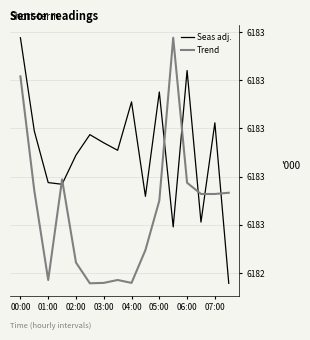

Does the chart have visible grid lines?

Yes